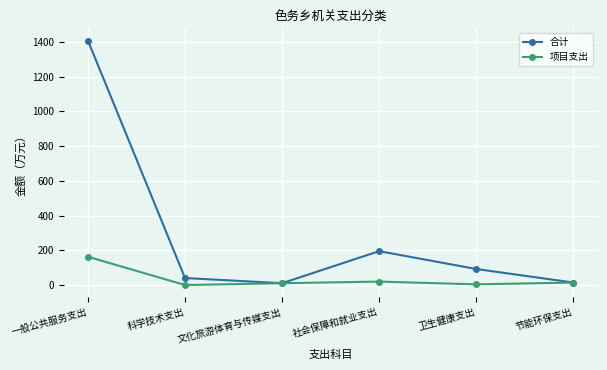

The value of 合计 at 社会保障和就业支出 is 195.3. True or false?

True